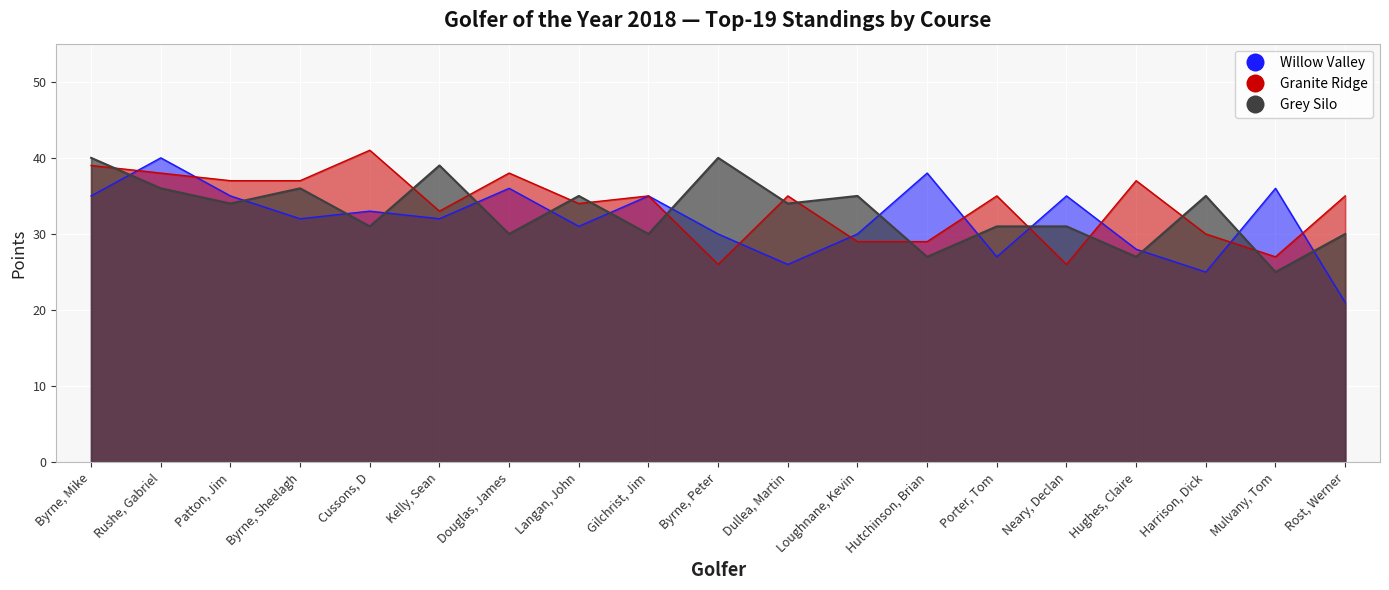

The Willow Valley series shows 62 at Douglas, James. True or false?

False